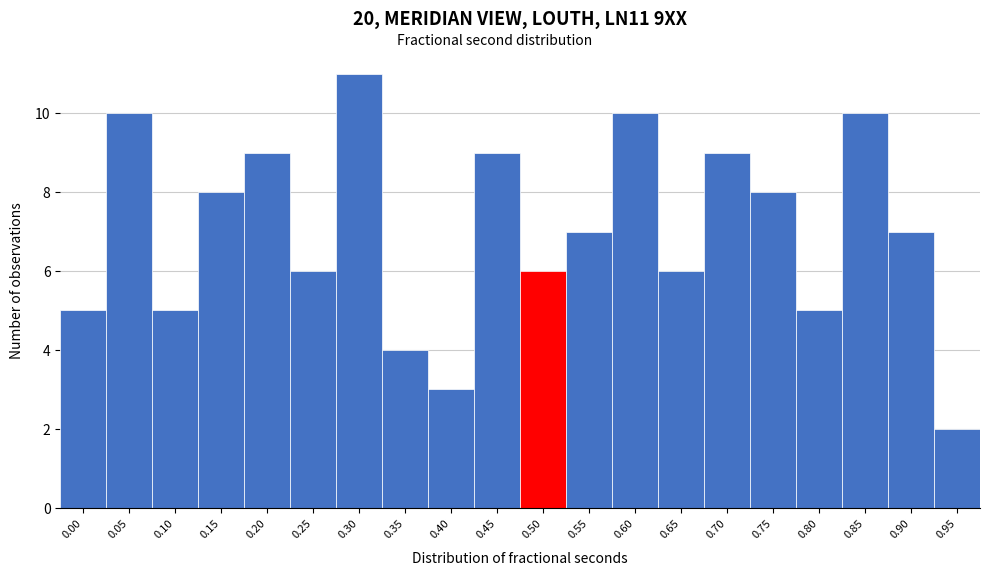

Reading right to left, extract all data points from this chart.

0.95=2	0.90=7	0.85=10	0.80=5	0.75=8	0.70=9	0.65=6	0.60=10	0.55=7	0.50=6	0.45=9	0.40=3	0.35=4	0.30=11	0.25=6	0.20=9	0.15=8	0.10=5	0.05=10	0.00=5